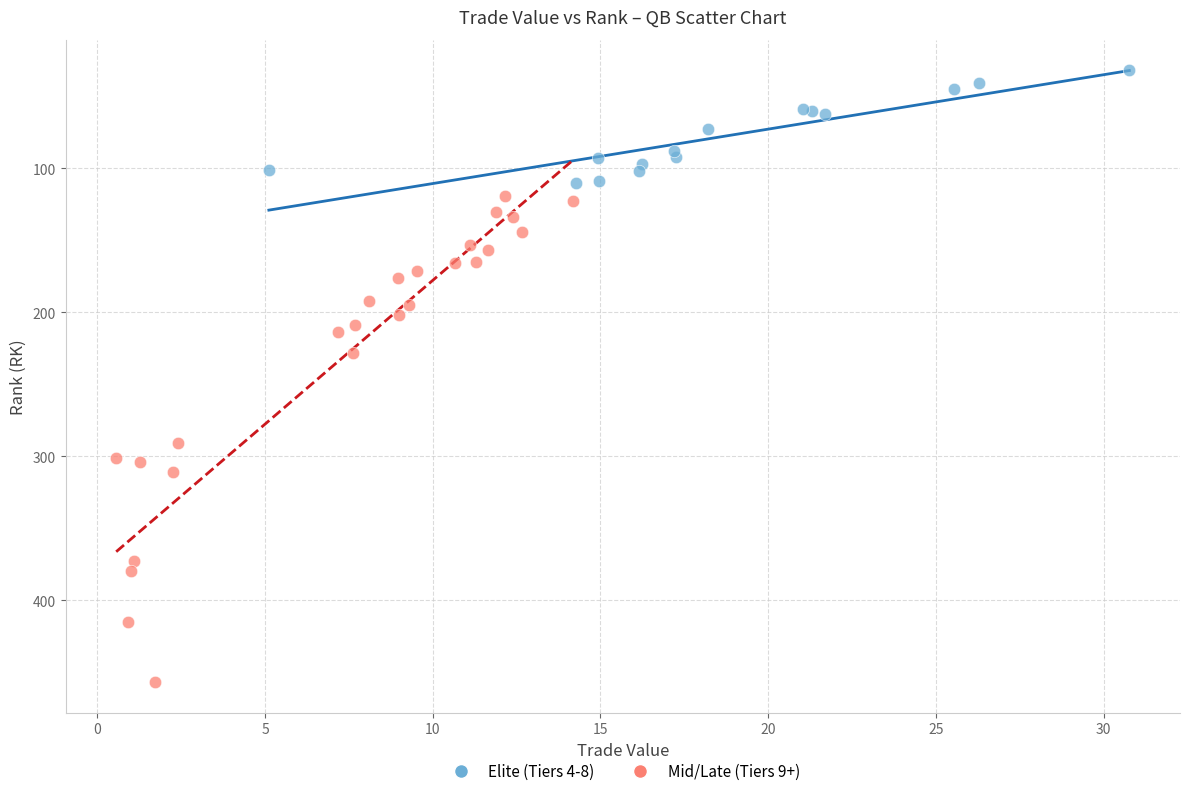

Which series reaches the maximum Y coordinate?

Mid/Late (Tiers 9+)